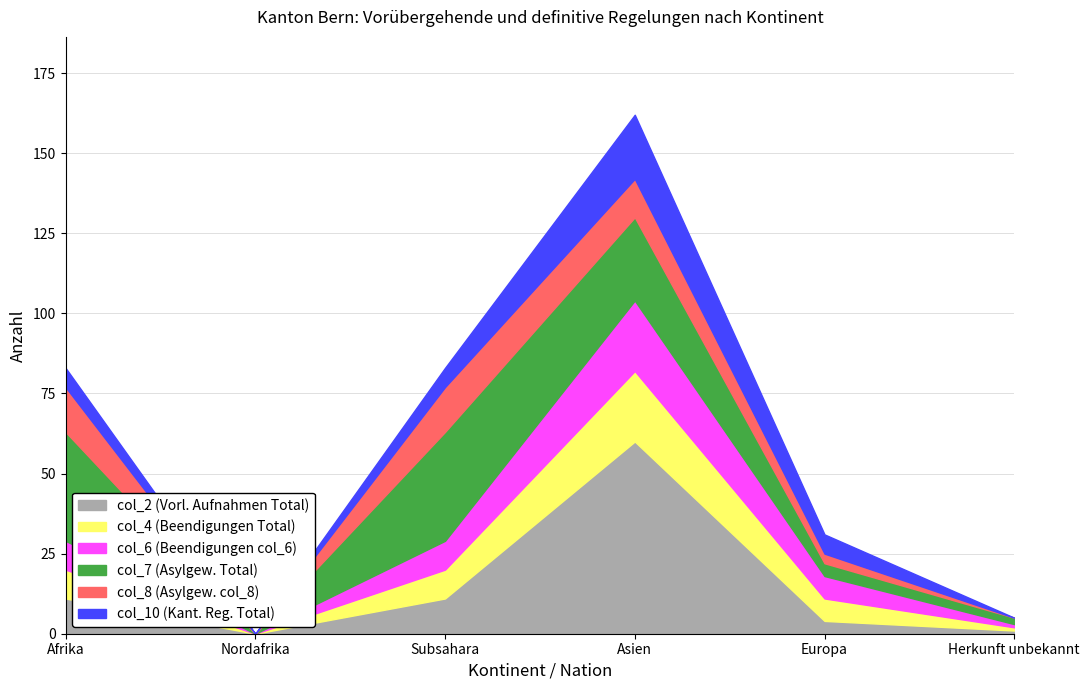

What is the total value across all series at Subsahara?

83